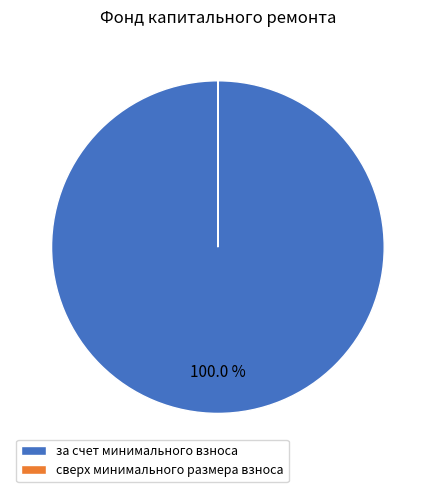

Which slice is the largest?

за счет минимального взноса